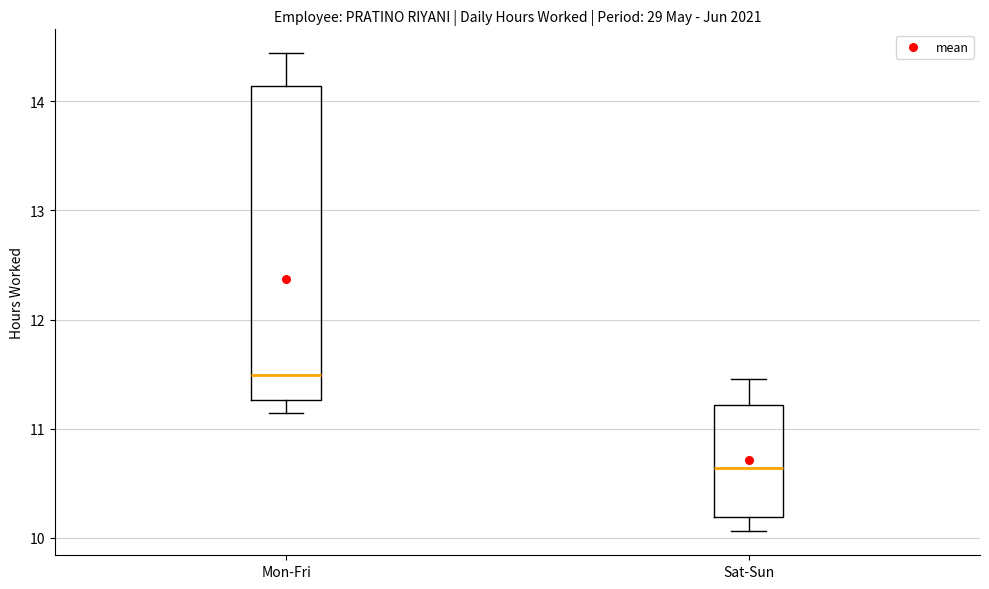

Which box is the tallest, from its lower edge to its upper edge?

Mon-Fri